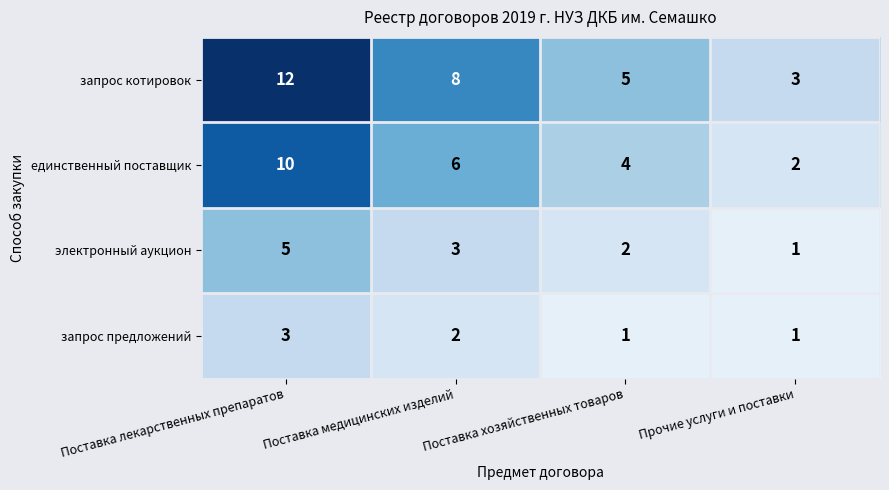

Is the value of единственный поставщик at Поставка хозяйственных товаров greater than the value of запрос предложений at Прочие услуги и поставки?

Yes